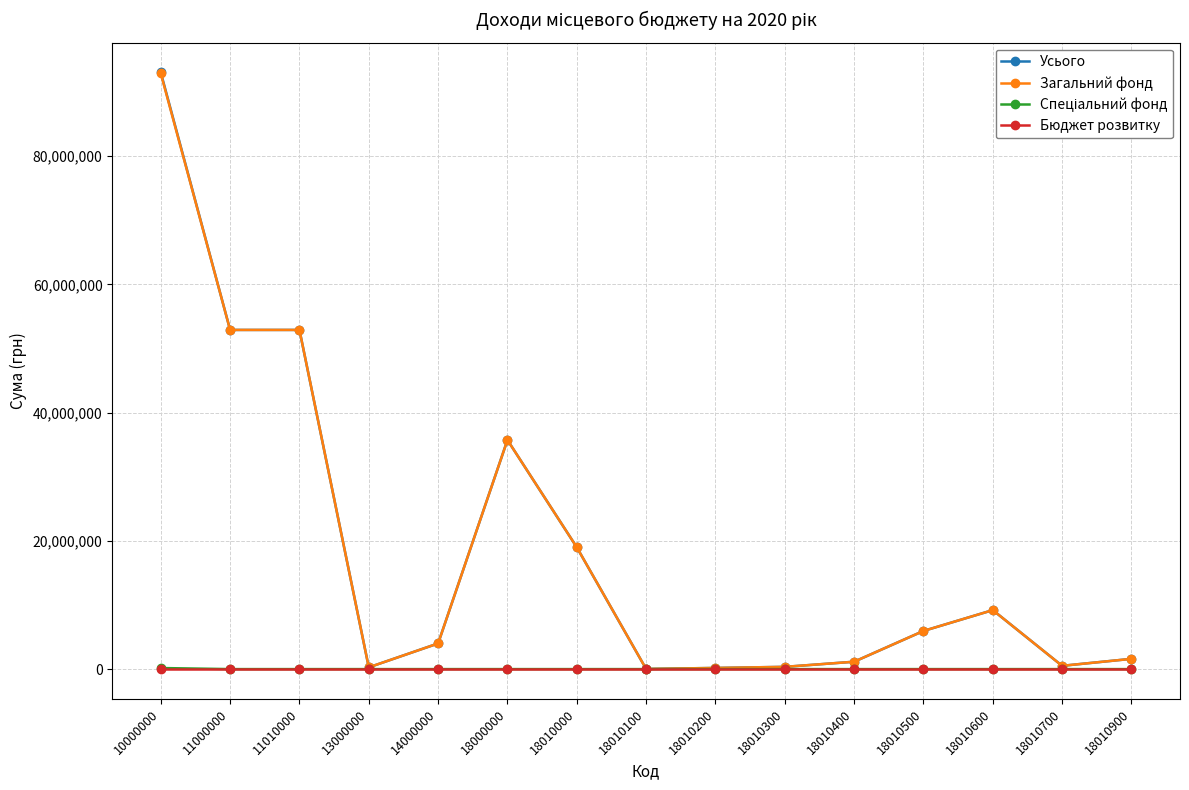

At which label does Загальний фонд reach its peak?

10000000